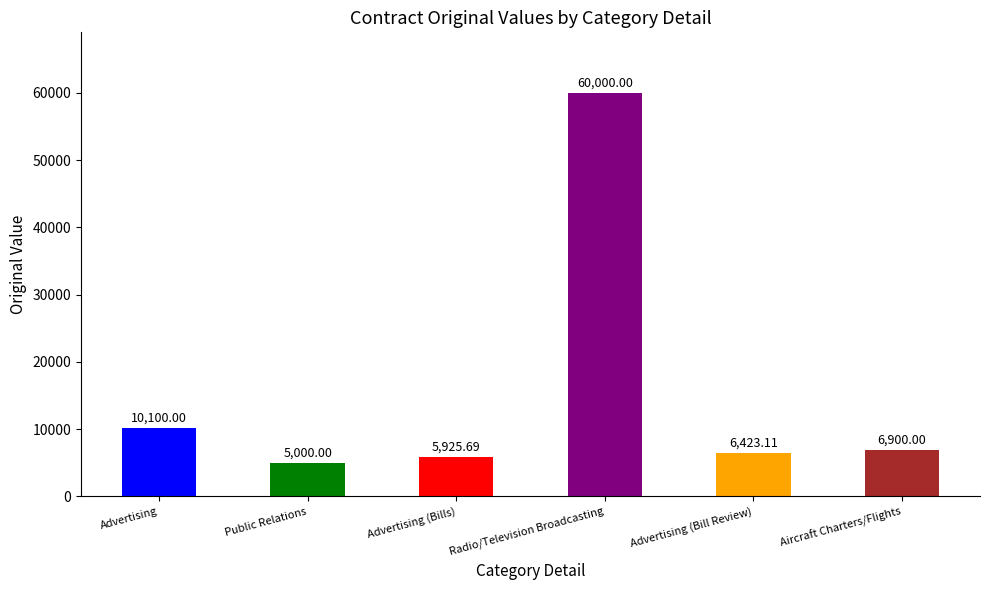

How many bars are there in total?

6